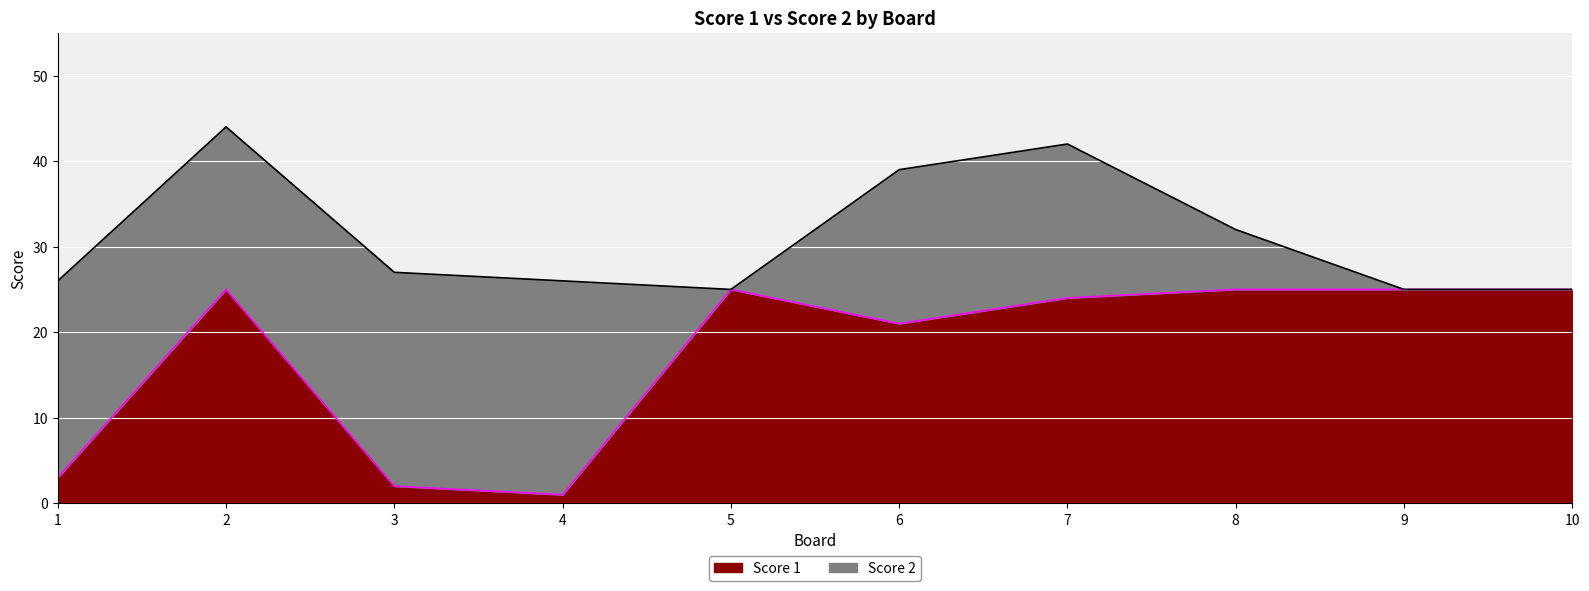

What is the difference between the values at 2 and 6?

4